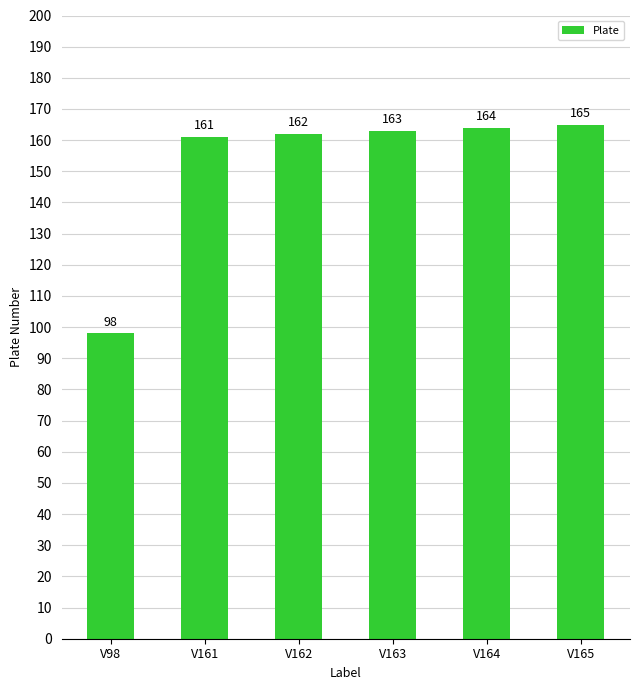

Approximately how many times larger is the value at V98 compared to V164?

0.6